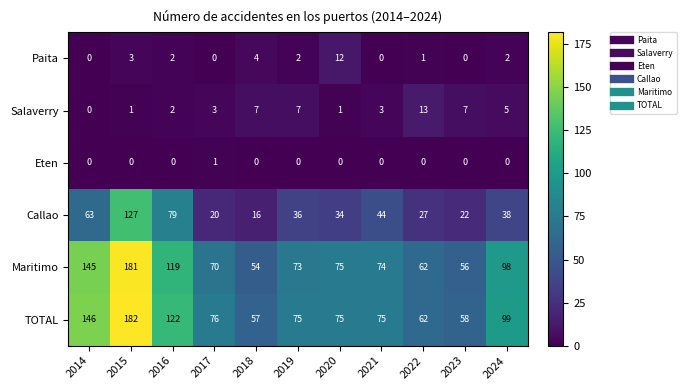

What is the total value across all series at 2018?

138